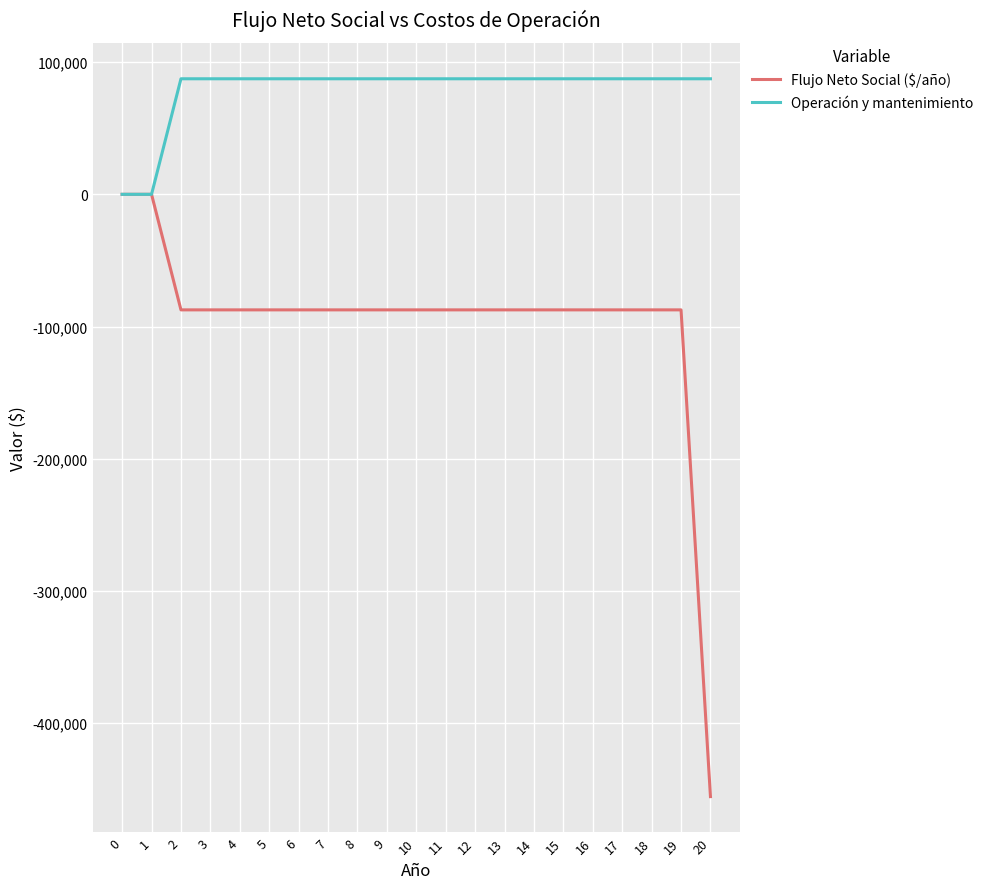

What is the sum of the Operación y mantenimiento values at 5 and 4?

174800.0